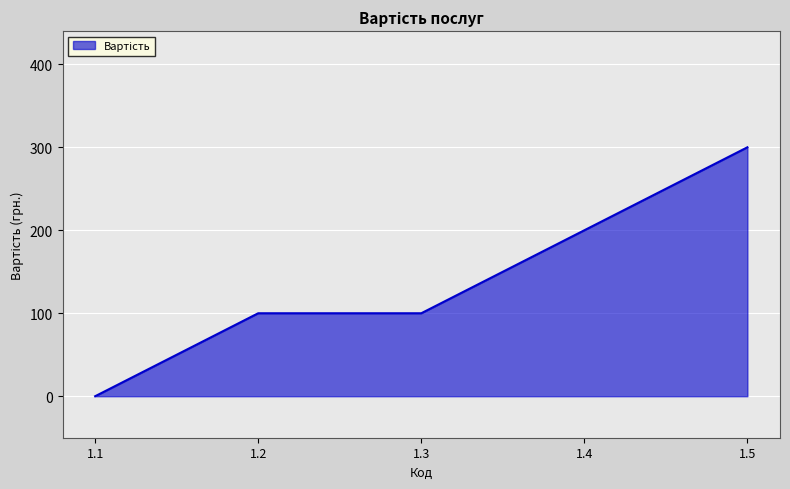

What is the sum of all values?

700